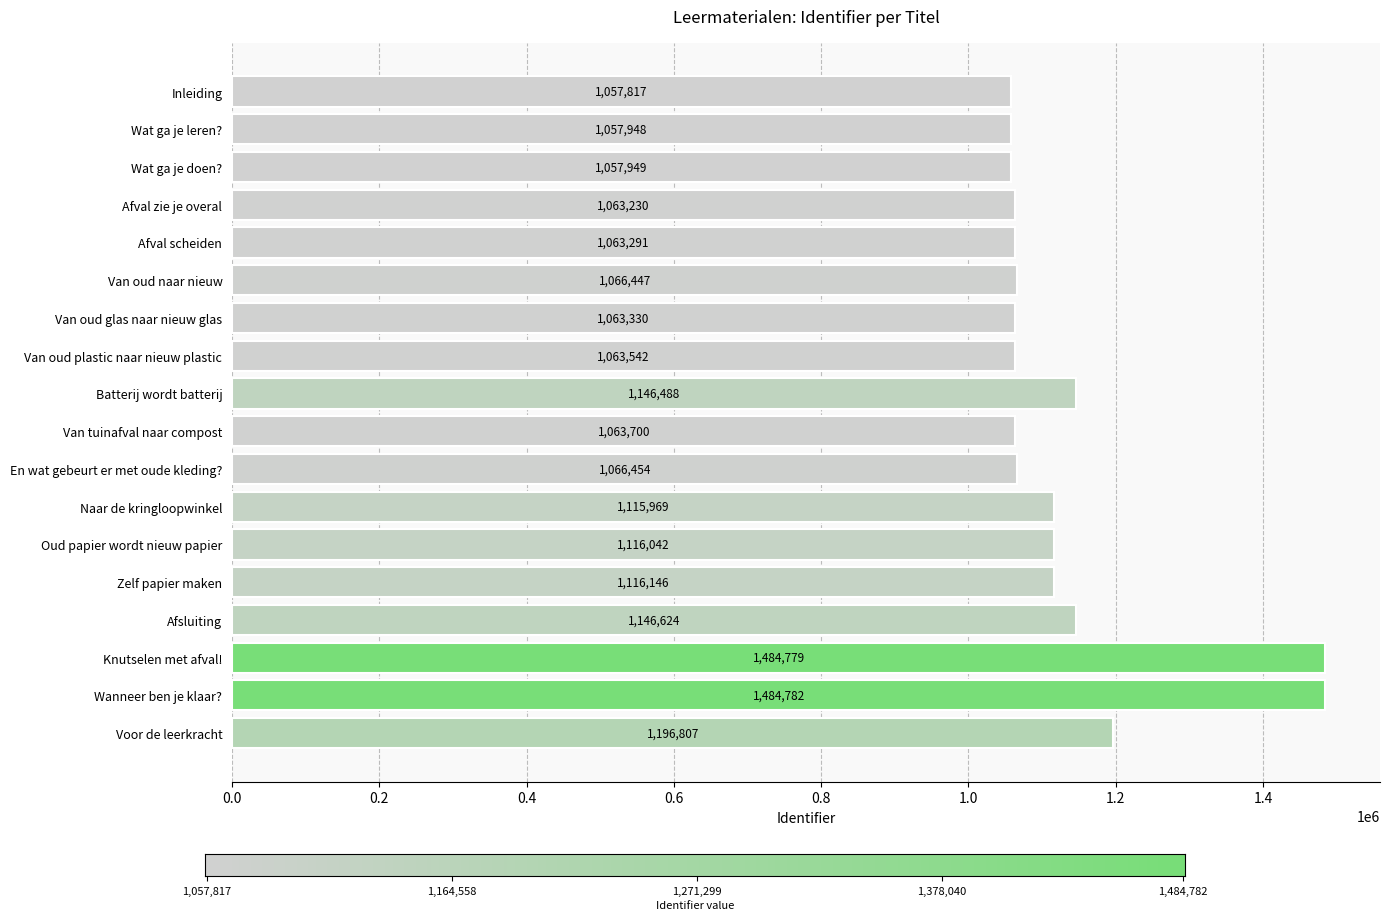

Which category has the highest value across all series?

Wanneer ben je klaar?